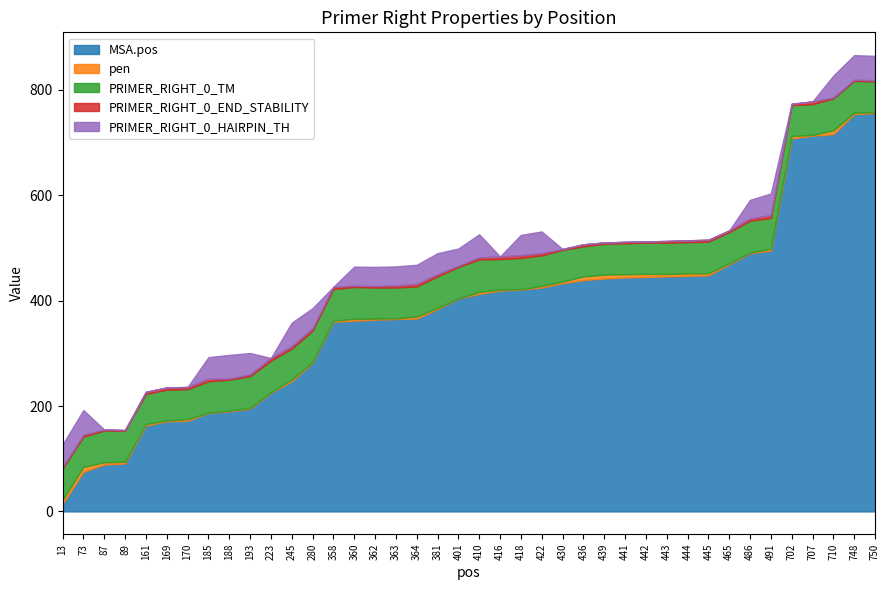

Reading right to left, what are all the values shown in this chart?

MSA.pos: 756.0	754.0	716.0	713.0	708.0	495.0	490.0	469.0	448.0	447.0	446.0	445.0	444.0	442.0	439.0	433.0	425.0	421.0	419.0	413.0	404.0	384.0	366.0	365.0	364.0	362.0	360.0	282.0	247.0	225.0	195.0	190.0	187.0	172.0	171.0	163.0	91.0	89.0	75.0	14.0
pen: 1.6	2.6	7.4	1.5	4.5	3.5	1.3	1.7	4.1	4.7	4.6	5.8	6.1	7.4	6.9	3.1	2.9	0.6	2.0	3.6	0.3	2.2	4.0	1.4	2.0	3.5	2.0	1.6	3.3	1.1	1.4	1.2	0.5	3.0	1.7	2.8	3.3	4.3	9.4	7.6
PRIMER_RIGHT_0_TM: 58.4	60.6	60.4	58.5	58.5	58.5	60.3	59.3	59.9	59.3	59.4	59.2	58.9	58.6	57.1	60.1	58.1	59.4	58.0	61.6	59.7	59.8	57.0	58.6	59.0	60.5	60.0	59.4	58.7	59.9	60.4	58.8	59.5	57.0	58.3	57.2	58.7	60.3	57.6	59.4
PRIMER_RIGHT_0_END_STABILITY: 2.2	2.2	2.1	5.1	2.7	5.5	4.3	3.3	3.5	3.5	3.2	2.4	2.6	2.4	4.0	1.8	4.2	5.3	4.9	3.9	2.3	4.3	4.8	3.9	2.9	2.5	4.3	4.4	4.5	5.2	3.1	2.2	4.7	4.2	4.2	4.0	1.4	1.9	3.6	3.3
PRIMER_RIGHT_0_HAIRPIN_TH: 46.5	46.5	41.4	0.0	0.0	40.9	35.4	0.0	0.0	0.0	0.0	0.0	0.0	0.0	0.0	0.0	41.2	38.5	0.0	43.9	32.7	39.9	36.2	36.2	36.2	36.2	0.0	38.3	44.7	0.0	40.8	44.9	41.1	0.0	0.0	0.0	0.0	0.0	46.8	42.7